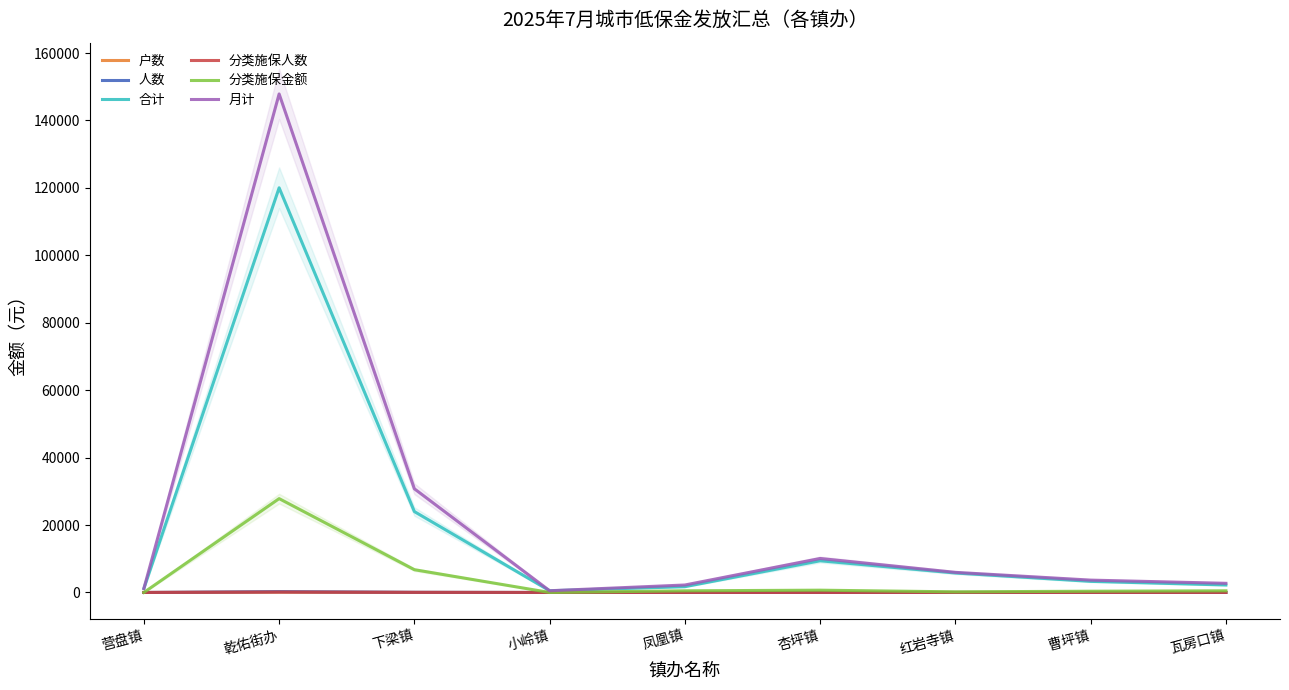

What is the difference between the 户数 values at 凤凰镇 and 红岩寺镇?

6